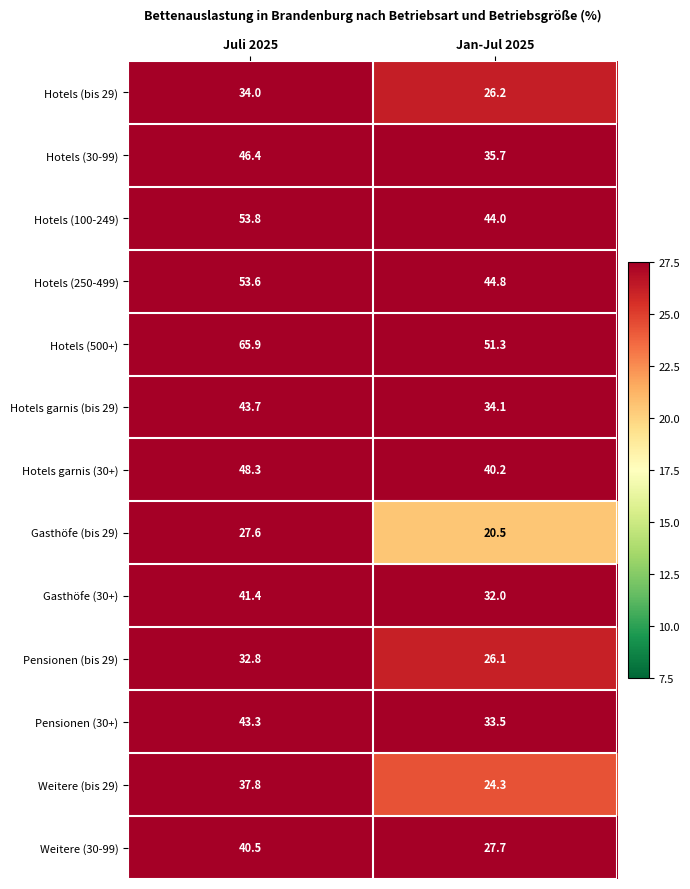

Reading right to left, what are all the values shown in this chart?

Hotels (bis 29): 26.2	34.0
Hotels (30-99): 35.7	46.4
Hotels (100-249): 44.0	53.8
Hotels (250-499): 44.8	53.6
Hotels (500+): 51.3	65.9
Hotels garnis (bis 29): 34.1	43.7
Hotels garnis (30+): 40.2	48.3
Gasthöfe (bis 29): 20.5	27.6
Gasthöfe (30+): 32.0	41.4
Pensionen (bis 29): 26.1	32.8
Pensionen (30+): 33.5	43.3
Weitere (bis 29): 24.3	37.8
Weitere (30-99): 27.7	40.5